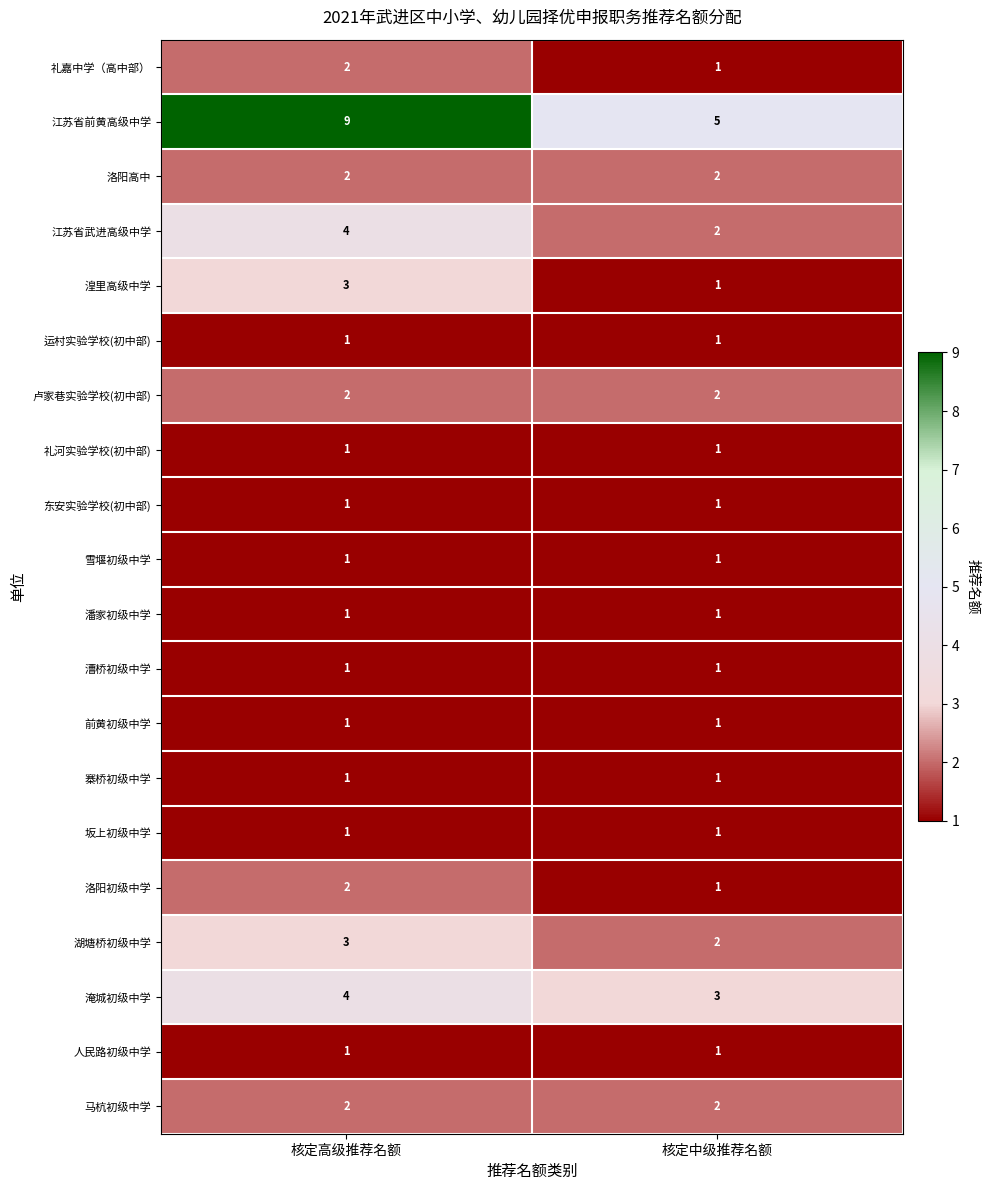

What is the sum of the 卢家巷实验学校(初中部) values at 核定中级推荐名额 and 核定高级推荐名额?

4